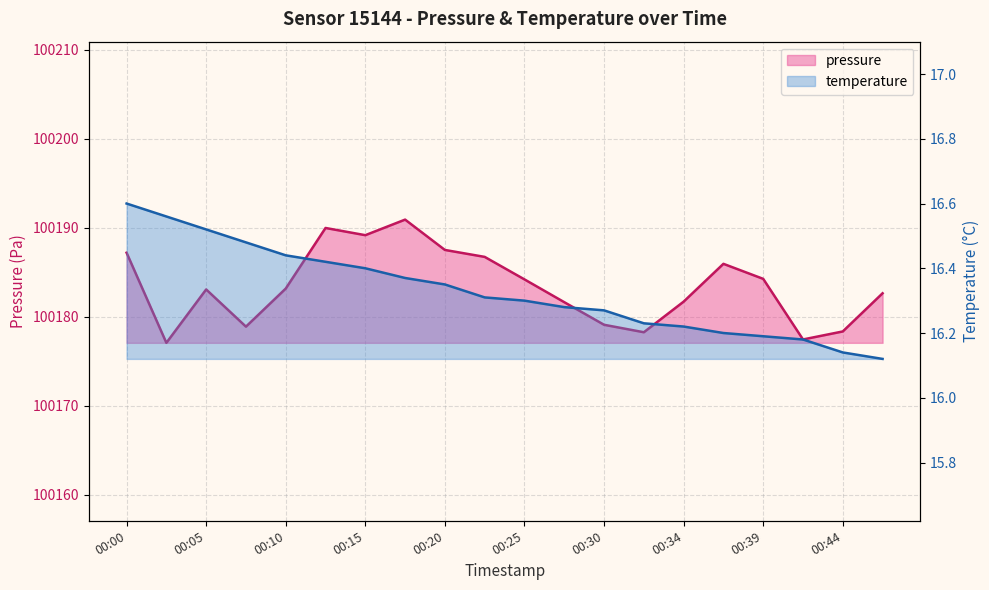

What is the value of the pressure point at the 15th from the left?

100181.7